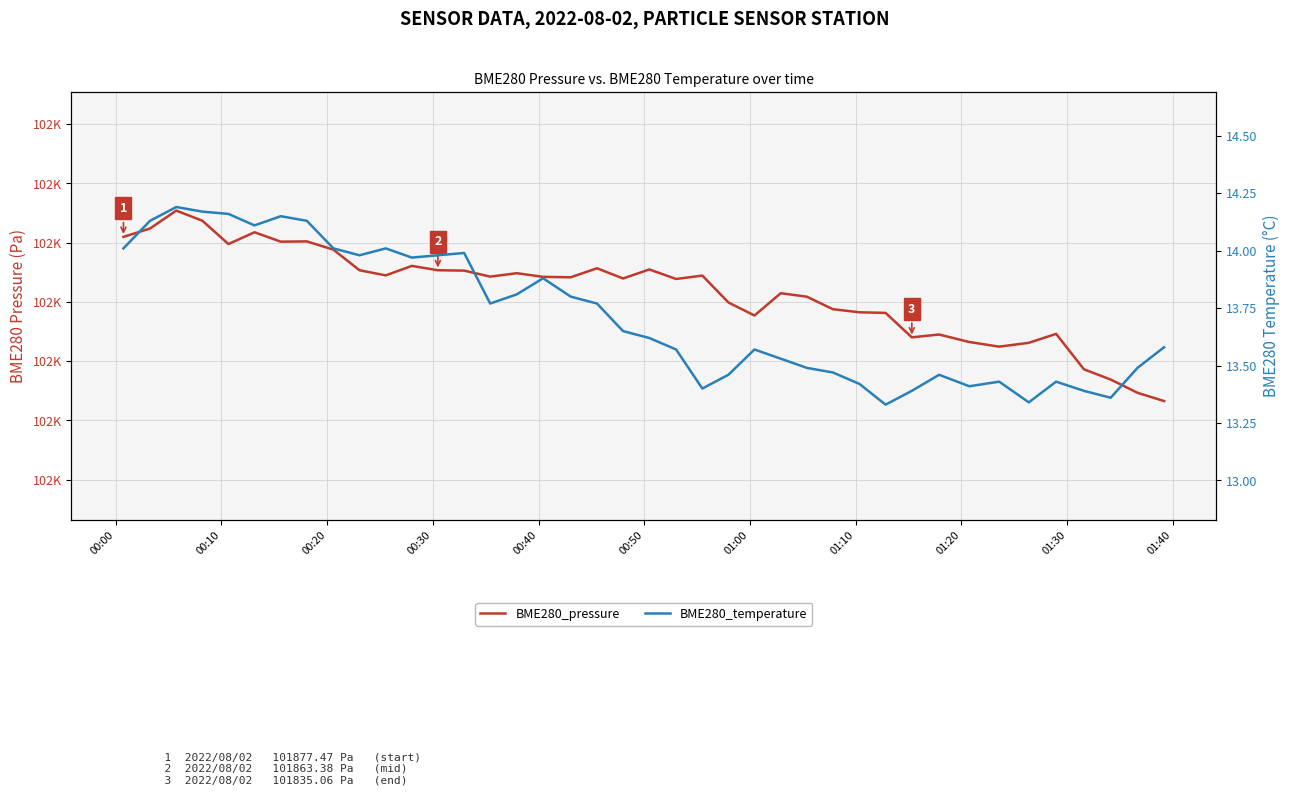

What are all the series names shown in the legend?

BME280_pressure, BME280_temperature